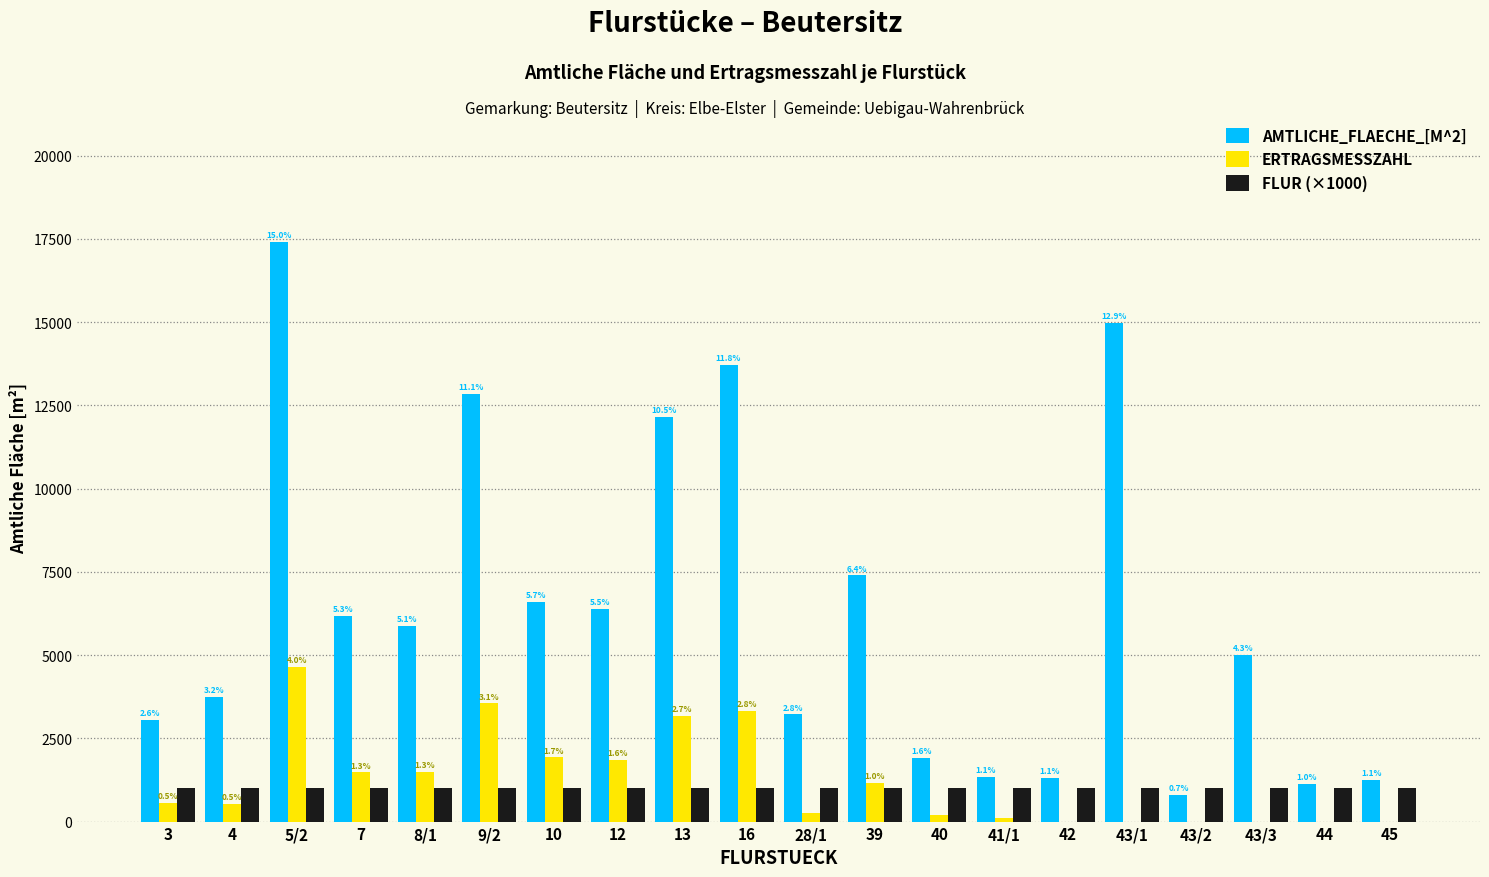

What are all the series names shown in the legend?

AMTLICHE_FLAECHE_[M^2], ERTRAGSMESSZAHL, FLUR (×1000)